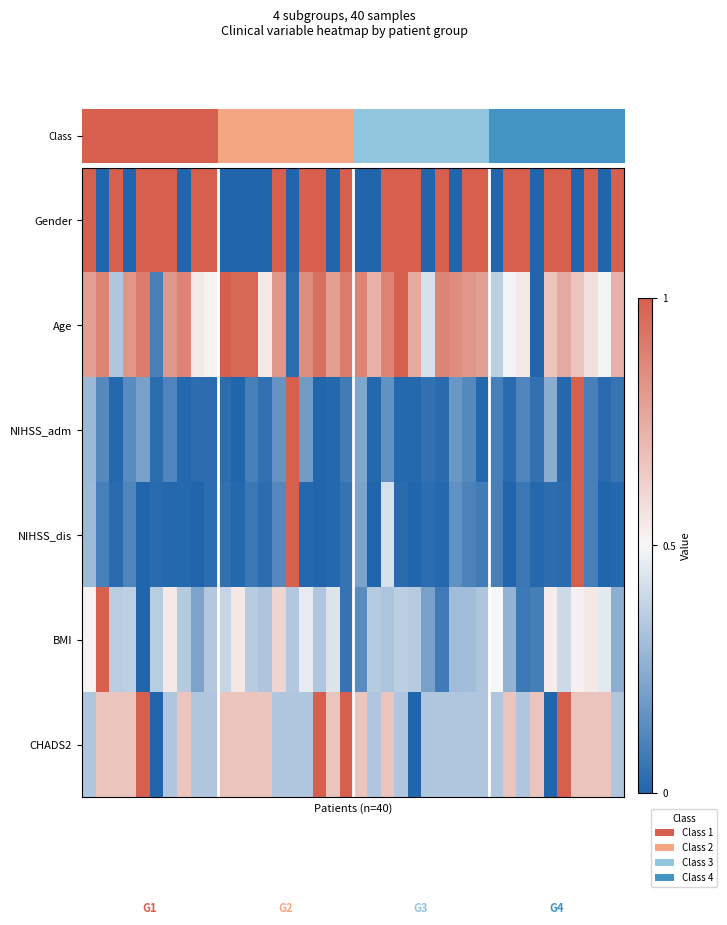

Reading right to left, extract all data points from this chart.

Gender: 1.0	0.0	1.0	0.0	1.0	1.0	0.0	1.0	1.0	0.0	1.0	1.0	0.0	1.0	0.0	1.0	1.0	1.0	0.0	0.0	1.0	0.0	1.0	1.0	0.0	1.0	0.0	0.0	0.0	0.0	1.0	1.0	0.0	1.0	1.0	1.0	0.0	1.0	0.0	1.0
Age: 0.7	0.5	0.6	0.7	0.8	0.7	0.0	0.5	0.5	0.4	0.8	0.8	0.8	0.9	0.4	0.8	1.0	0.9	0.7	0.9	0.9	0.8	0.9	0.8	0.0	0.8	0.5	1.0	1.0	1.0	0.5	0.5	0.9	0.8	0.1	0.9	0.8	0.3	0.9	0.8
NIHSS_adm: 0.1	0.0	0.1	1.0	0.0	0.2	0.0	0.1	0.0	0.1	0.0	0.1	0.2	0.0	0.0	0.0	0.0	0.2	0.0	0.2	0.1	0.0	0.0	0.2	1.0	0.2	0.0	0.1	0.0	0.0	0.0	0.0	0.0	0.1	0.0	0.2	0.1	0.0	0.1	0.3
NIHSS_dis: 0.0	0.0	0.1	1.0	0.0	0.0	0.0	0.1	0.0	0.1	0.1	0.1	0.2	0.0	0.0	0.0	0.0	0.4	0.0	0.2	0.1	0.0	0.0	0.0	1.0	0.1	0.0	0.1	0.0	0.0	0.0	0.0	0.0	0.0	0.0	0.0	0.1	0.0	0.1	0.3
BMI: 0.3	0.5	0.5	0.5	0.4	0.5	0.1	0.1	0.3	0.5	0.3	0.3	0.3	0.1	0.2	0.3	0.4	0.3	0.3	0.1	0.0	0.4	0.3	0.5	0.3	0.6	0.3	0.4	0.5	0.4	0.3	0.2	0.3	0.5	0.4	0.0	0.4	0.4	1.0	0.5
CHADS2: 0.3	0.7	0.7	0.7	1.0	0.0	0.7	0.3	0.7	0.3	0.3	0.3	0.3	0.3	0.3	0.0	0.3	0.7	0.3	0.7	1.0	0.7	1.0	0.3	0.3	0.3	0.7	0.7	0.7	0.7	0.3	0.3	0.7	0.3	0.0	1.0	0.7	0.7	0.7	0.3